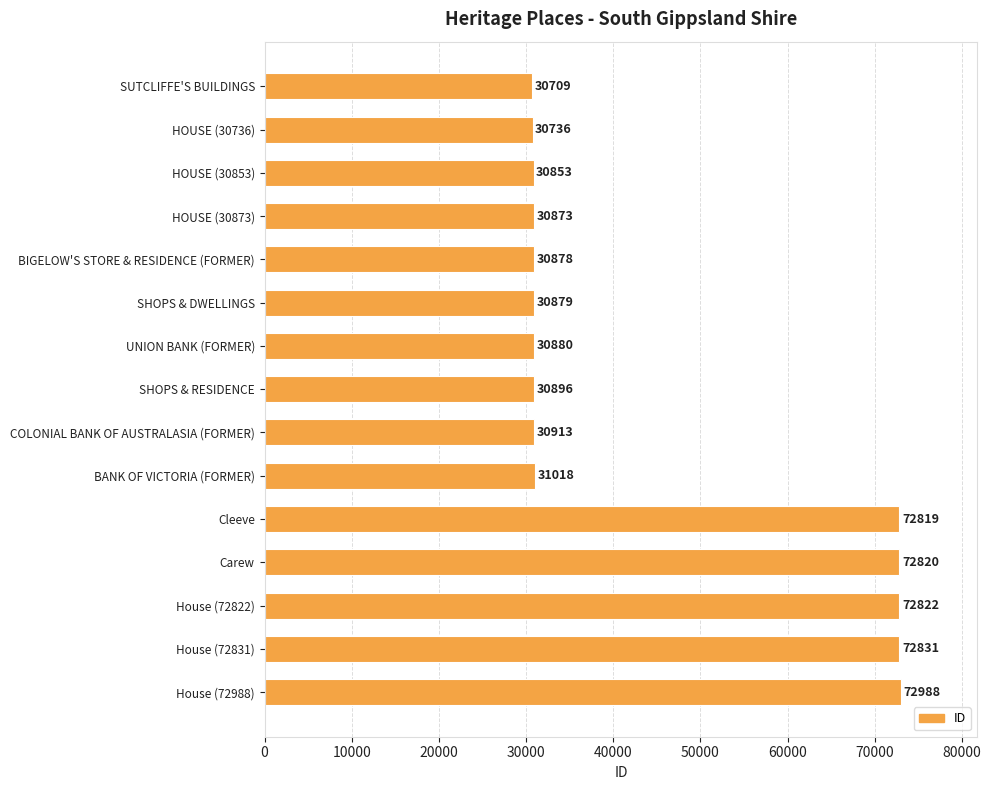

At which category does the chart reach its peak across all series?

House (72988)